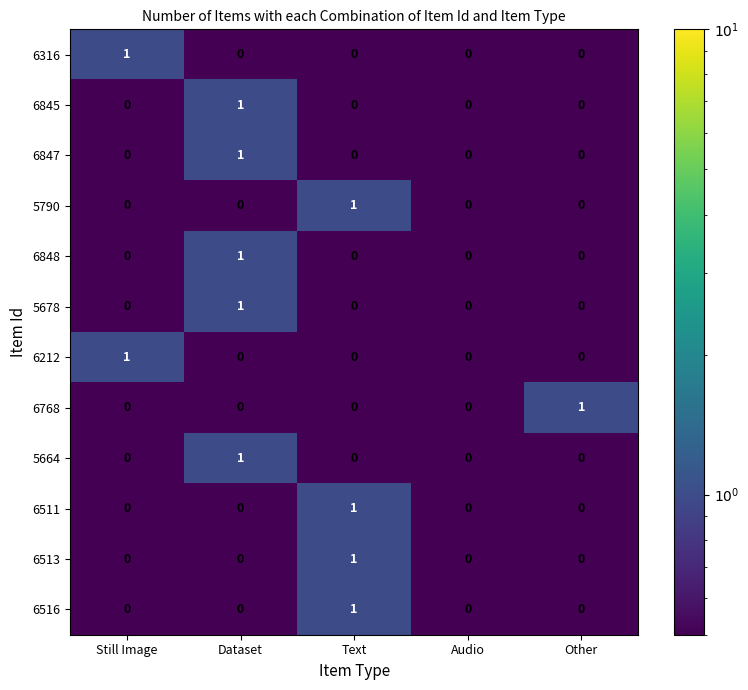

Is it true that 6316 equals 0 at Other?

True